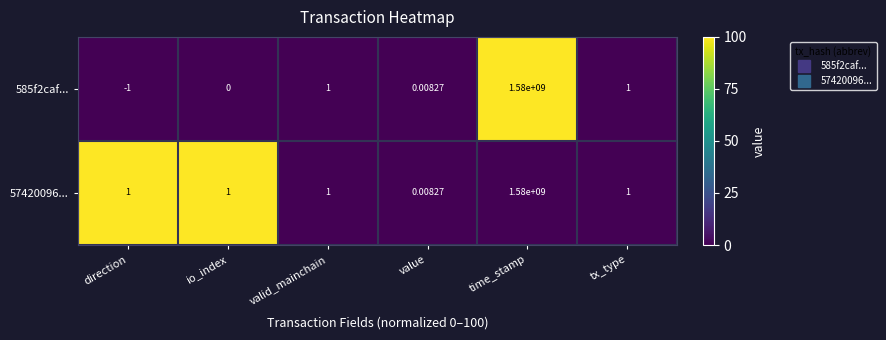

Count the number of data series in this chart.

2